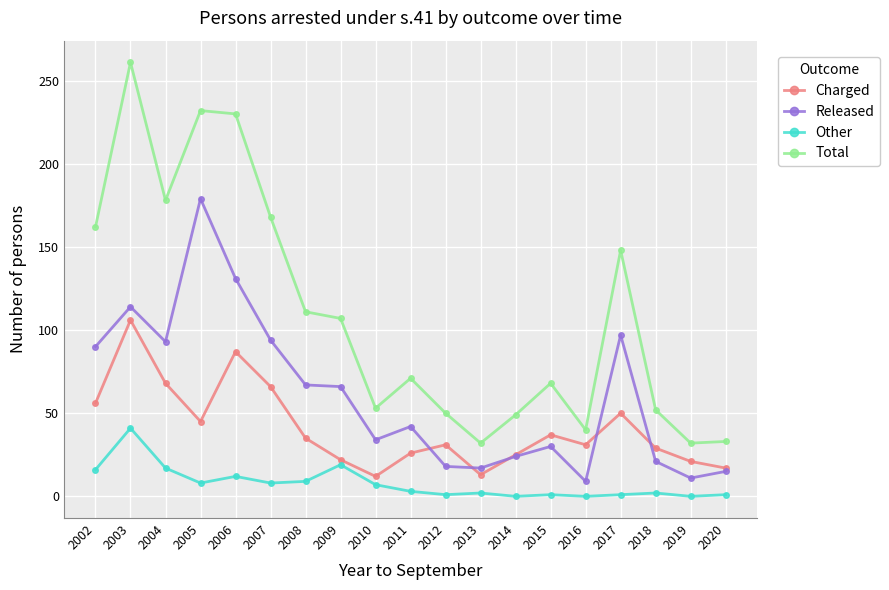

True or false: Released and Other intersect in this chart.

False